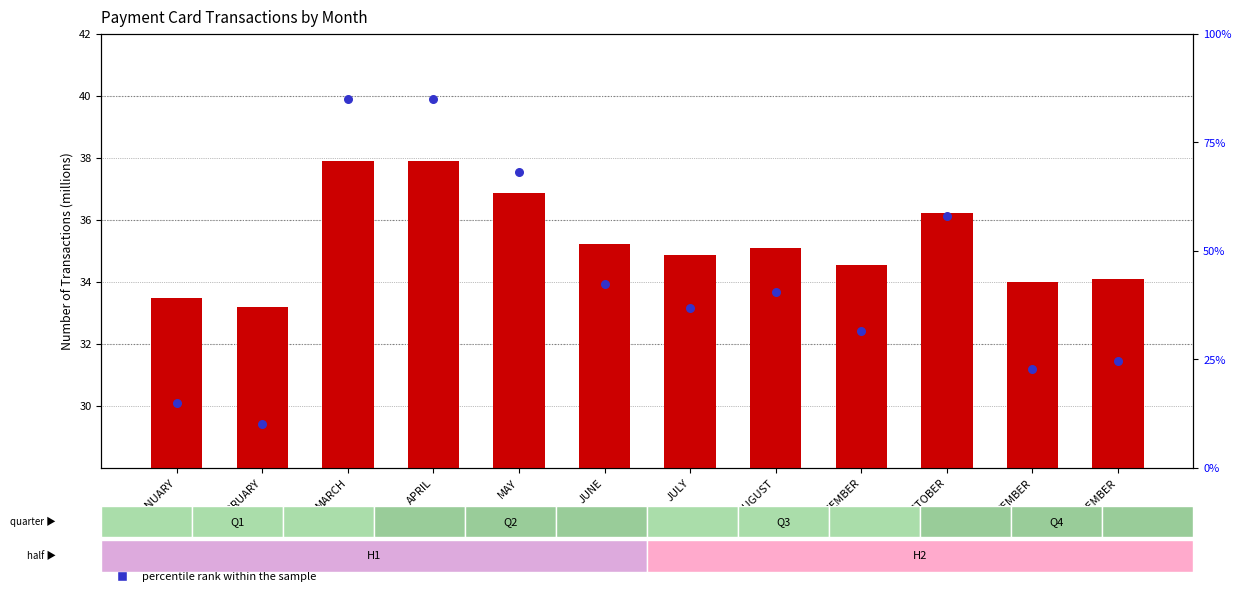

Which series has the largest total across all categories?

percentile rank within the sample